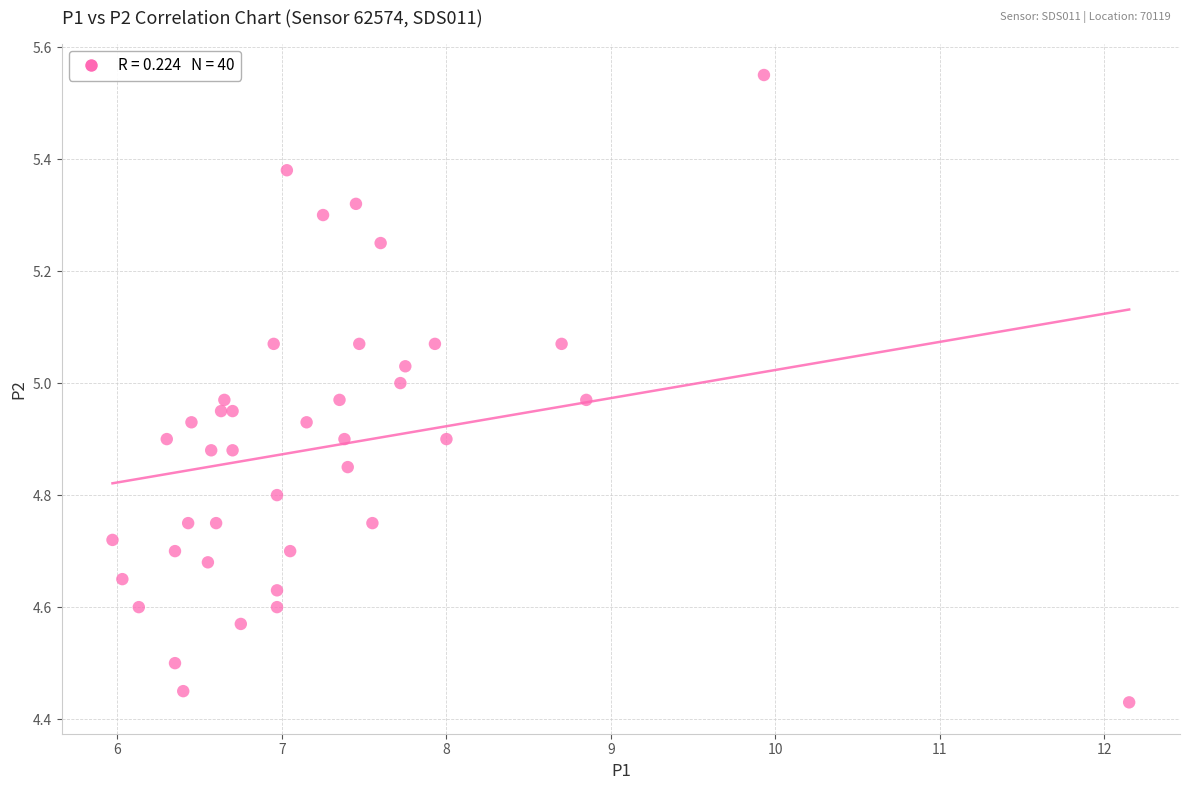

What is the range of X values (max minus min)?

6.2